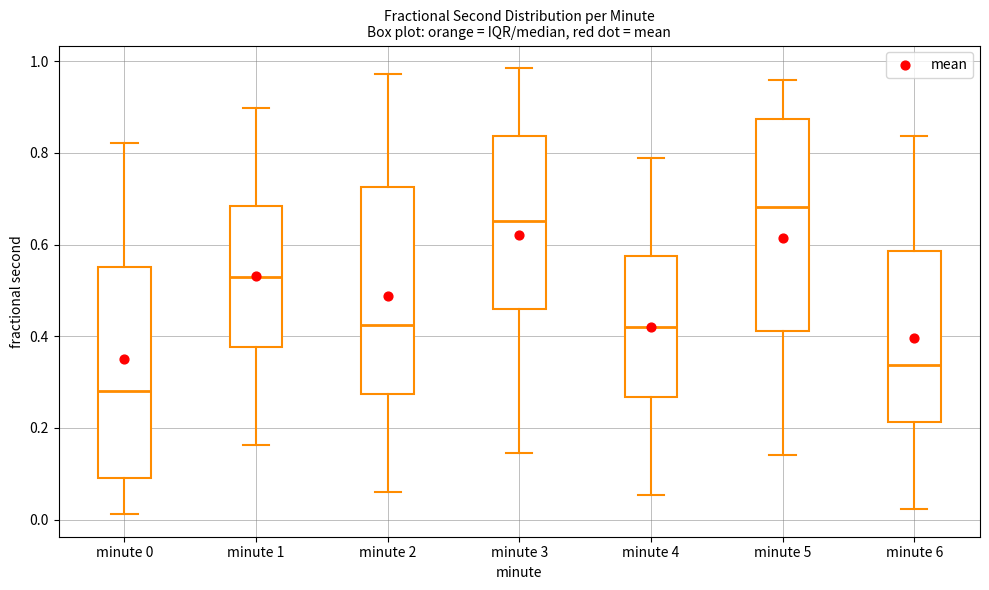

Where does the median line of the box for minute 6 sit on the y-axis? The values are not printed on the chart, so give them approximately, as read against the axis.

0.34